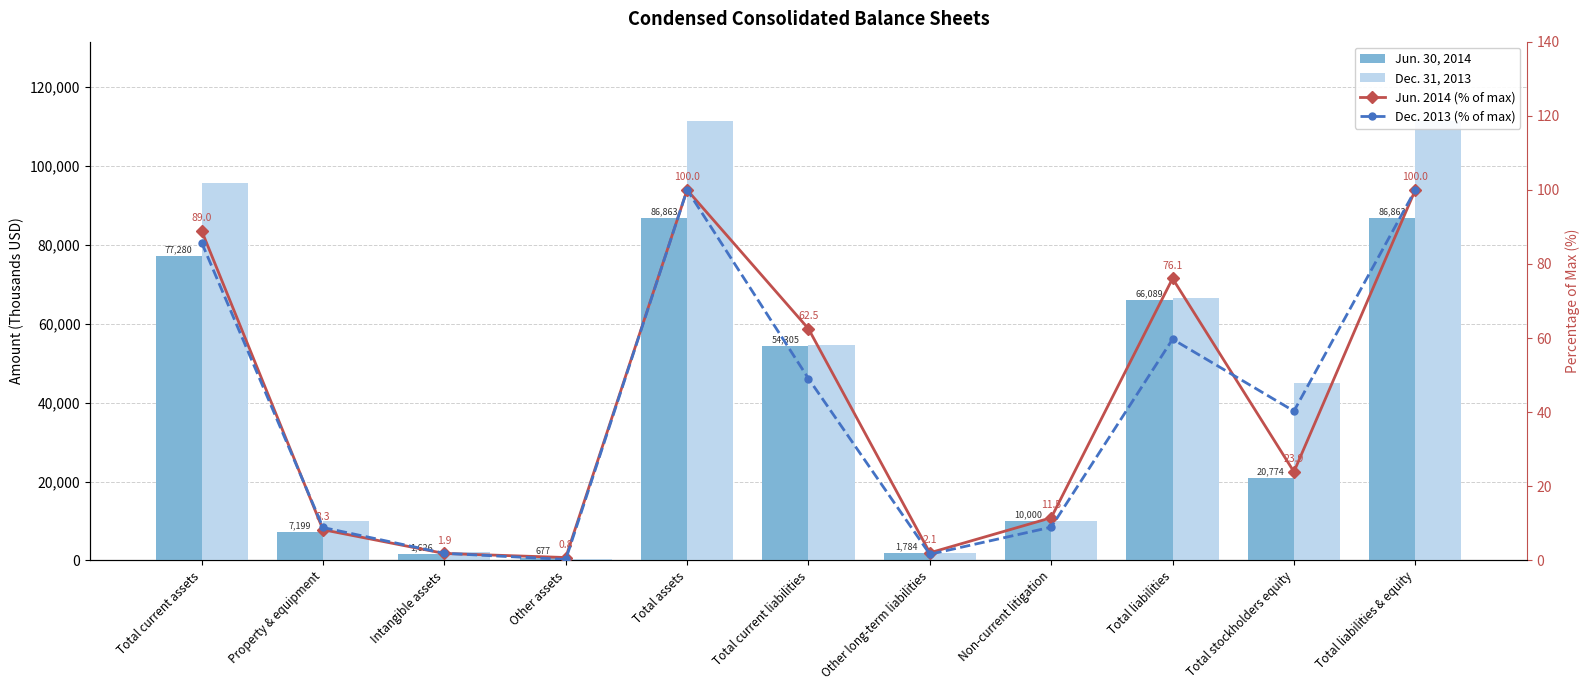

At how many categories does at least one series exceed 69527?

3